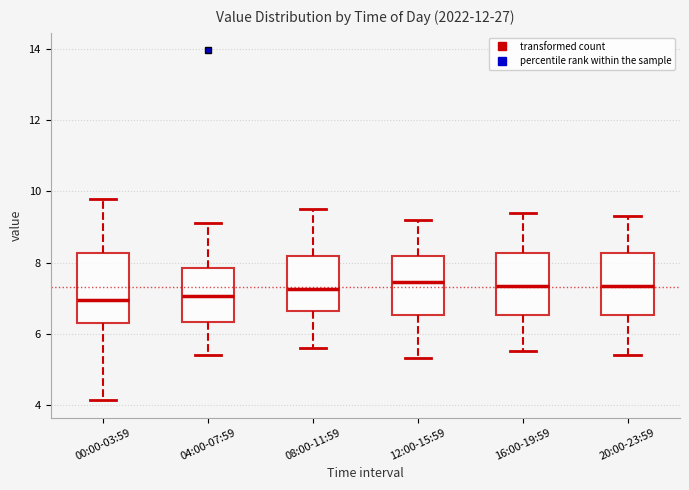

Where is the lower edge of the box for 00:00-03:59 on the y-axis? The values are not printed on the chart, so give them approximately, as read against the axis.

6.2